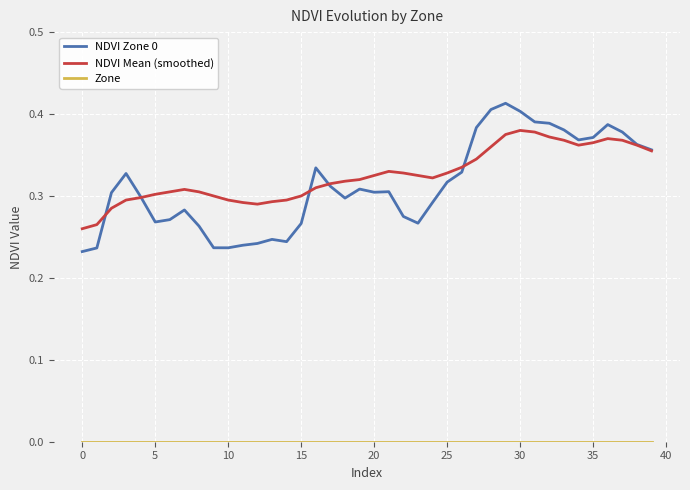

How many lines are shown in the chart?

3